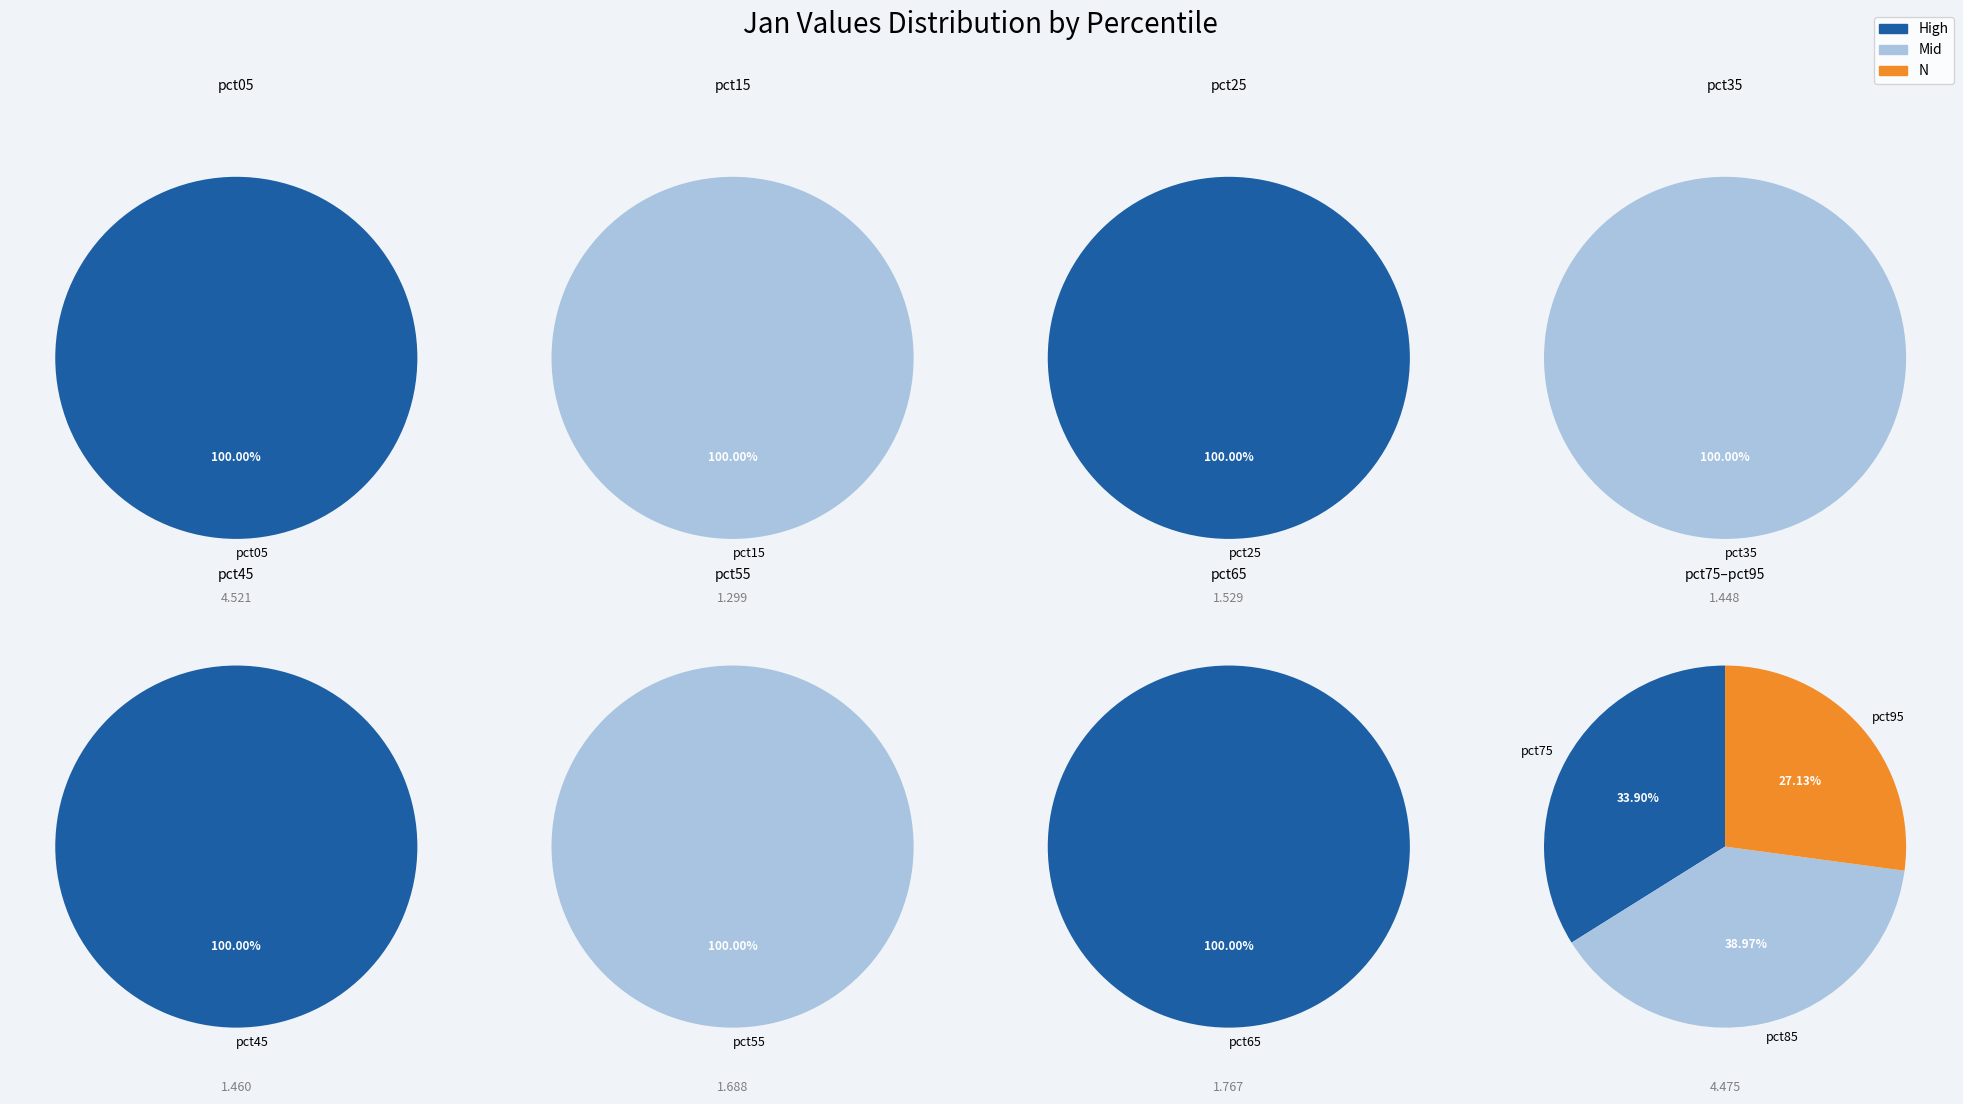

Rank the categories by value from lowest to highest.

pct95, pct15, pct35, pct45, pct75, pct25, pct55, pct85, pct65, pct05